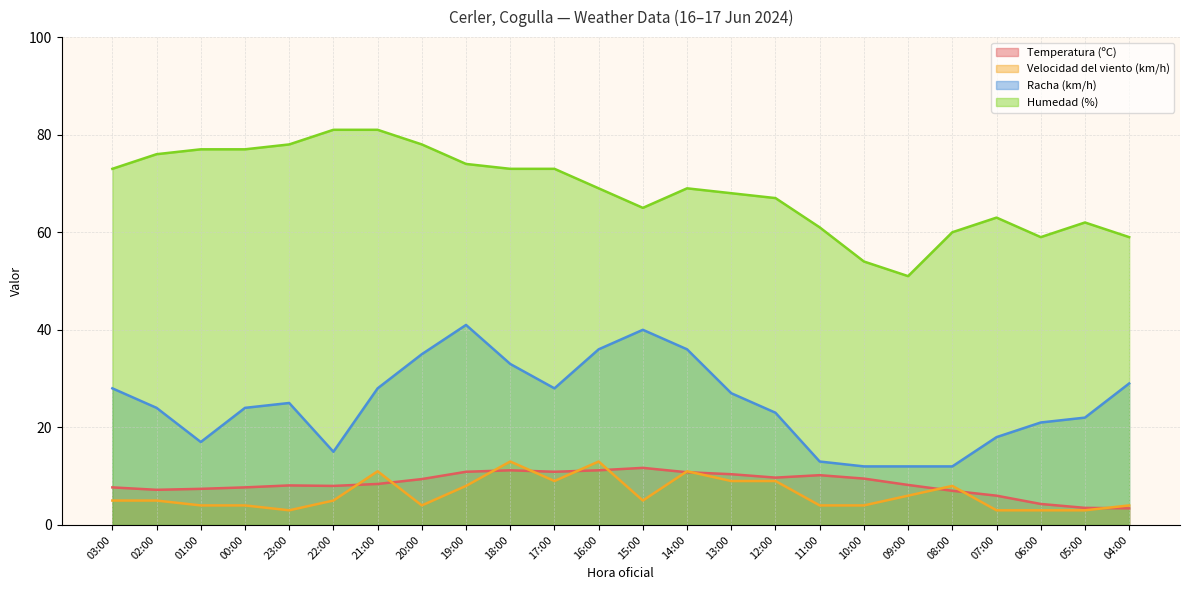

True or false: Temperatura (ºC) and Humedad (%) intersect in this chart.

False